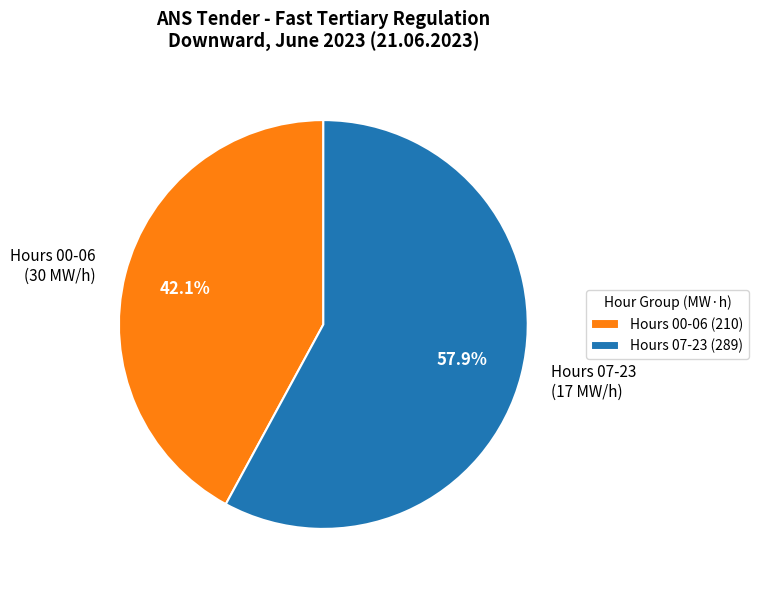

Does Hours 00-06 (30 MW/h) account for over 50% of the chart?

No